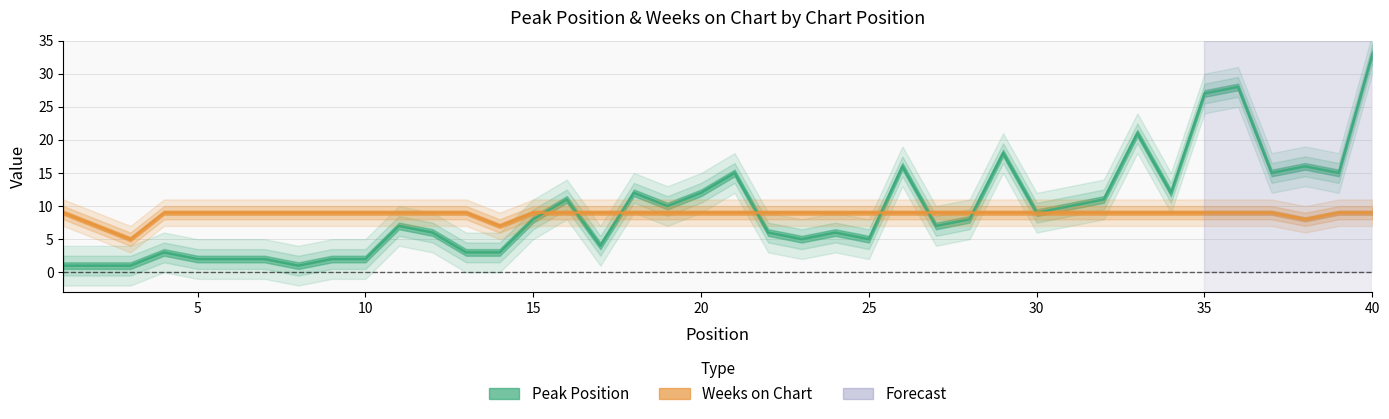

At how many categories does at least one series exceed 20?

4